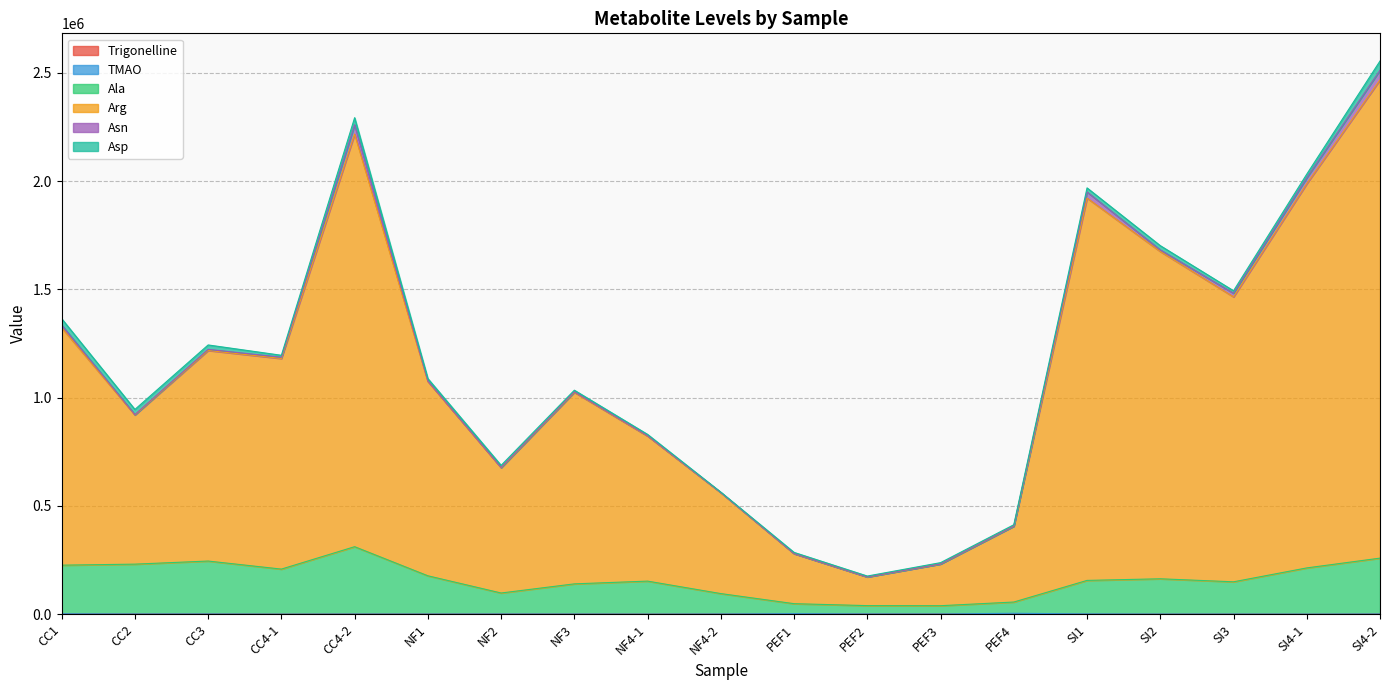

Is the value of Trigonelline at NF4-2 greater than the value of Arg at CC2?

No